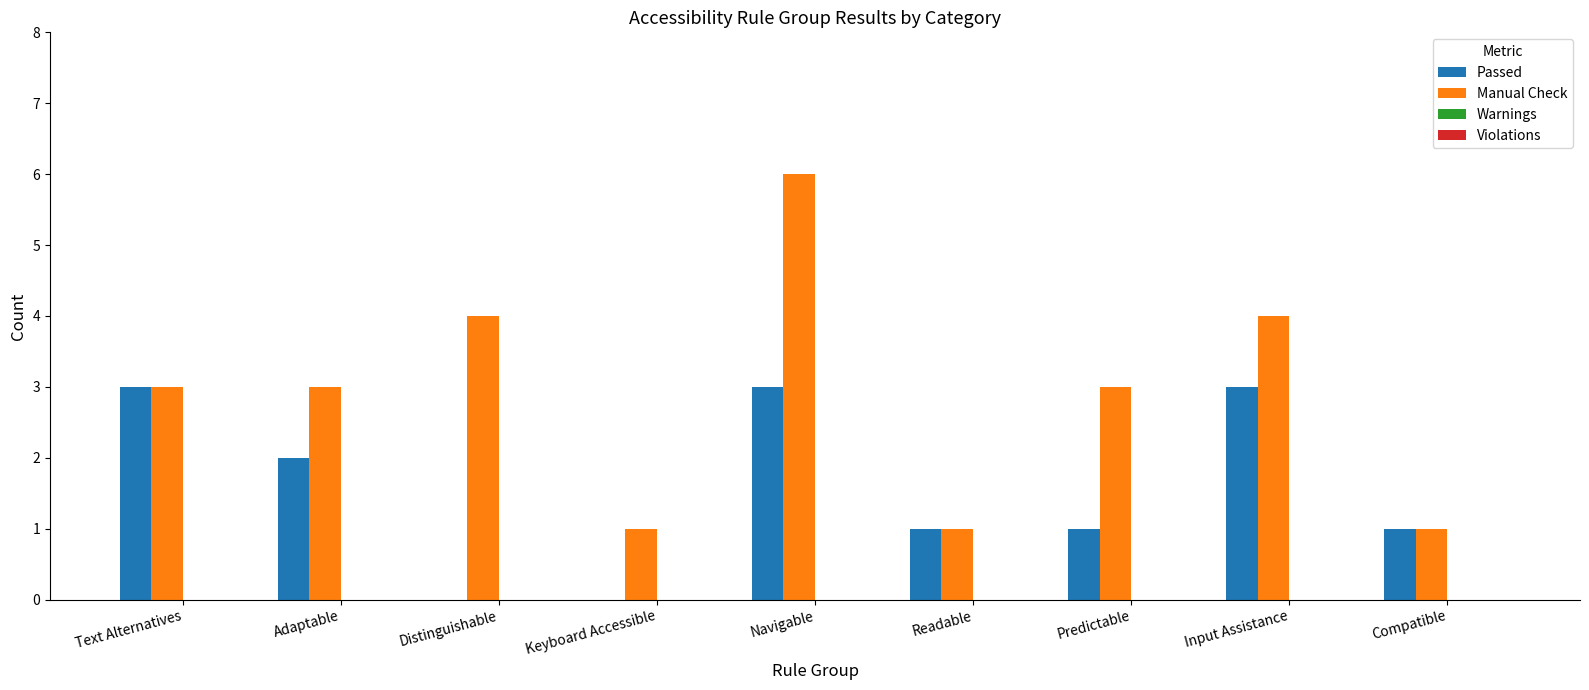

Count the number of data series in this chart.

2